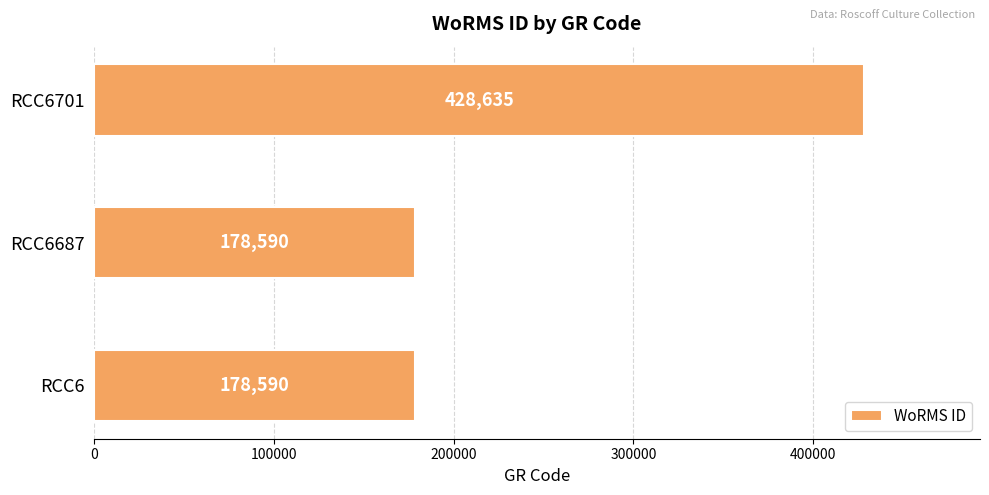

Which has a higher value, RCC6701 or RCC6?

RCC6701